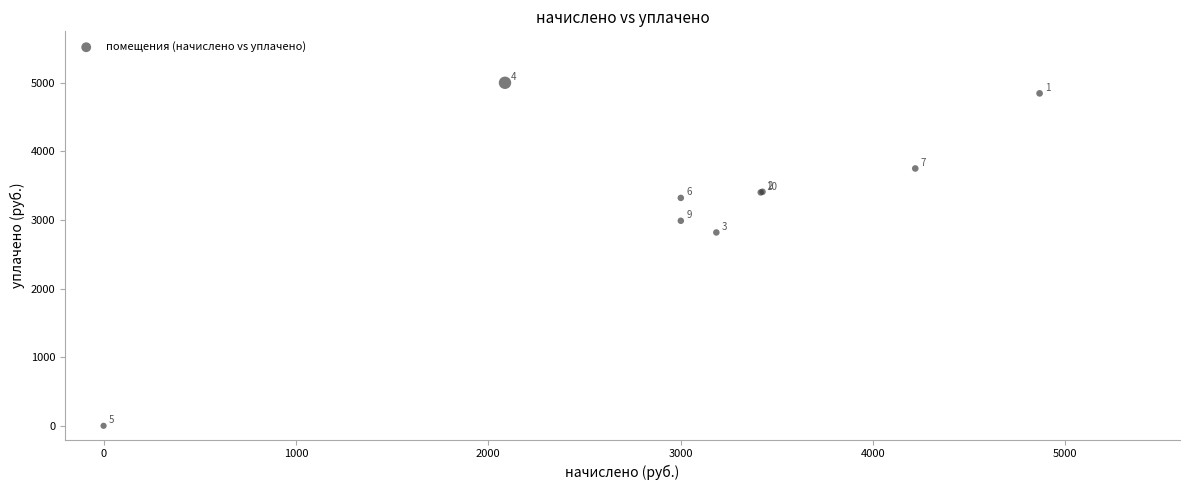

What Y value in the scatter plot is closest to 2500?

2818.3